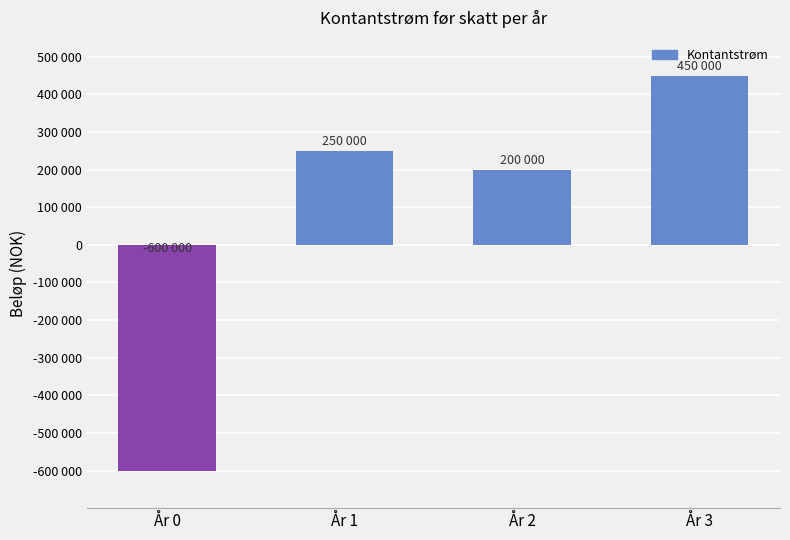

Are the bars horizontal?

No